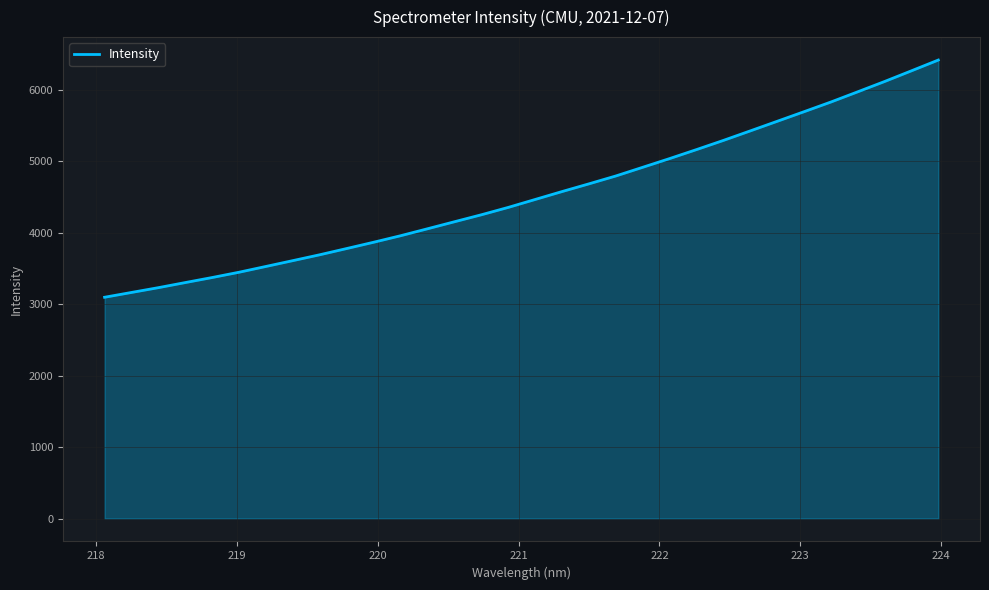

What is the minimum value shown in the chart?

3095.6